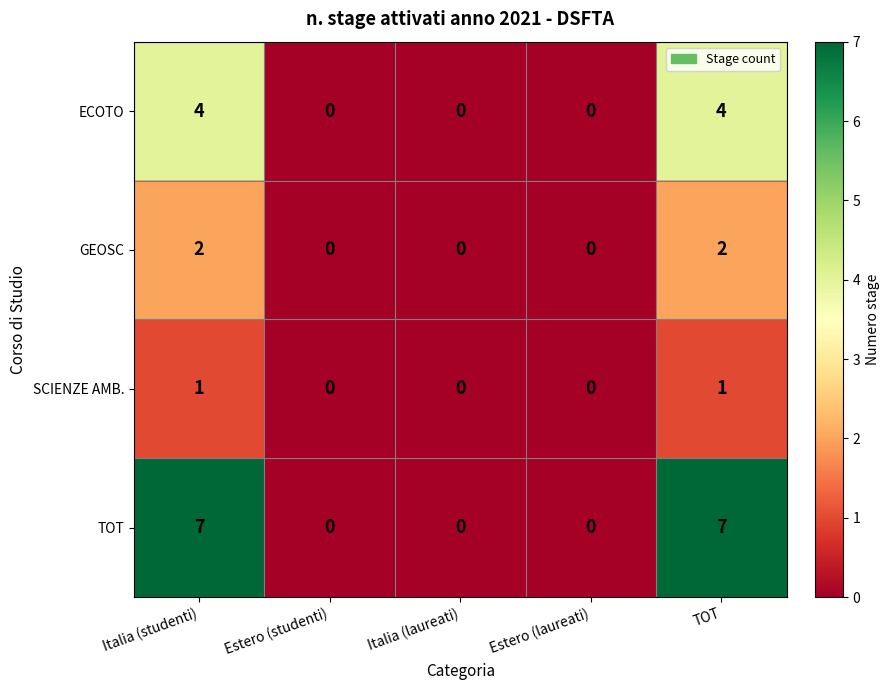

List the series in order of their overall mean, highest first.

TOT, ECOTO, GEOSC, SCIENZE AMB.